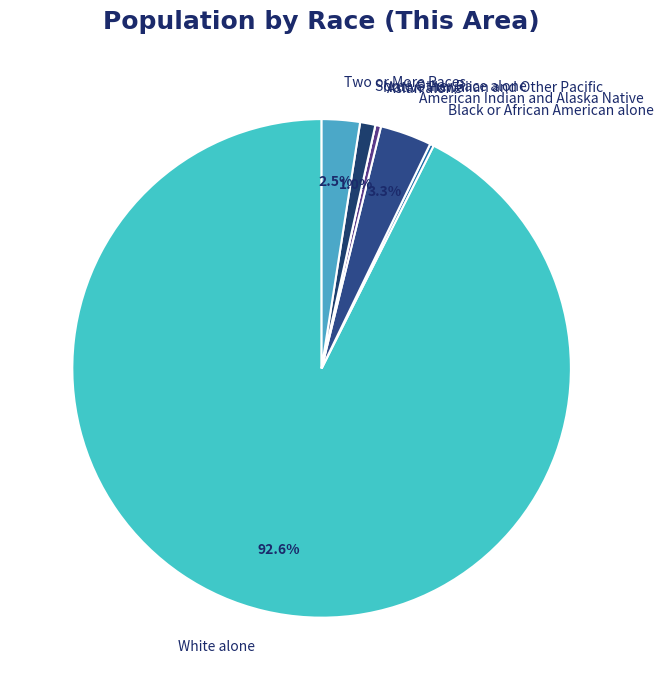

What is the largest slice in the pie chart?

White alone